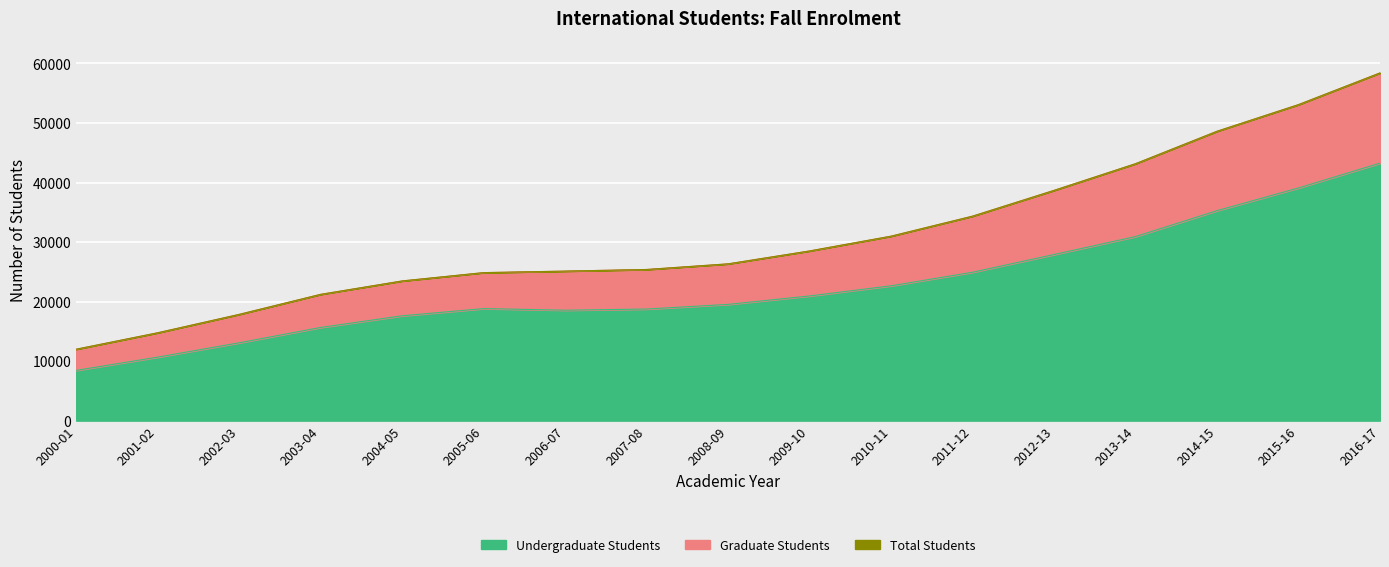

At which label does Total Students first exceed 26335?

2009-10